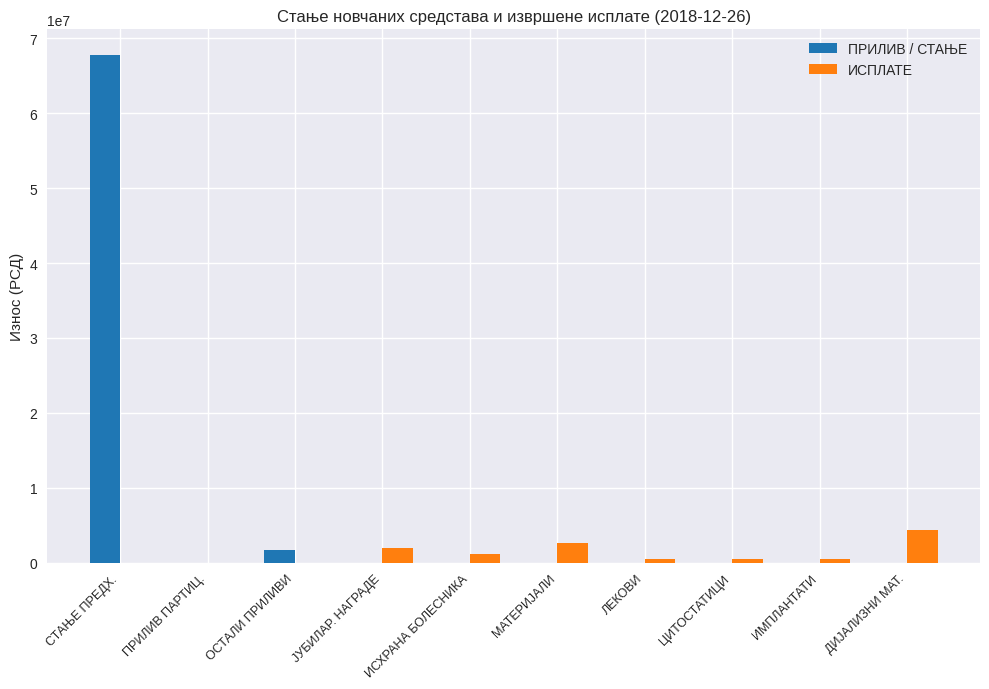

At which label does ИСПЛАТЕ reach its peak?

ДИЈАЛИЗНИ МАТ.